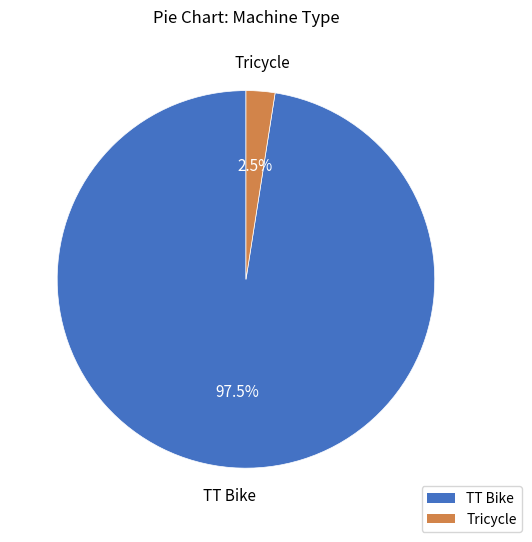

What is the smallest slice in the pie chart?

Tricycle